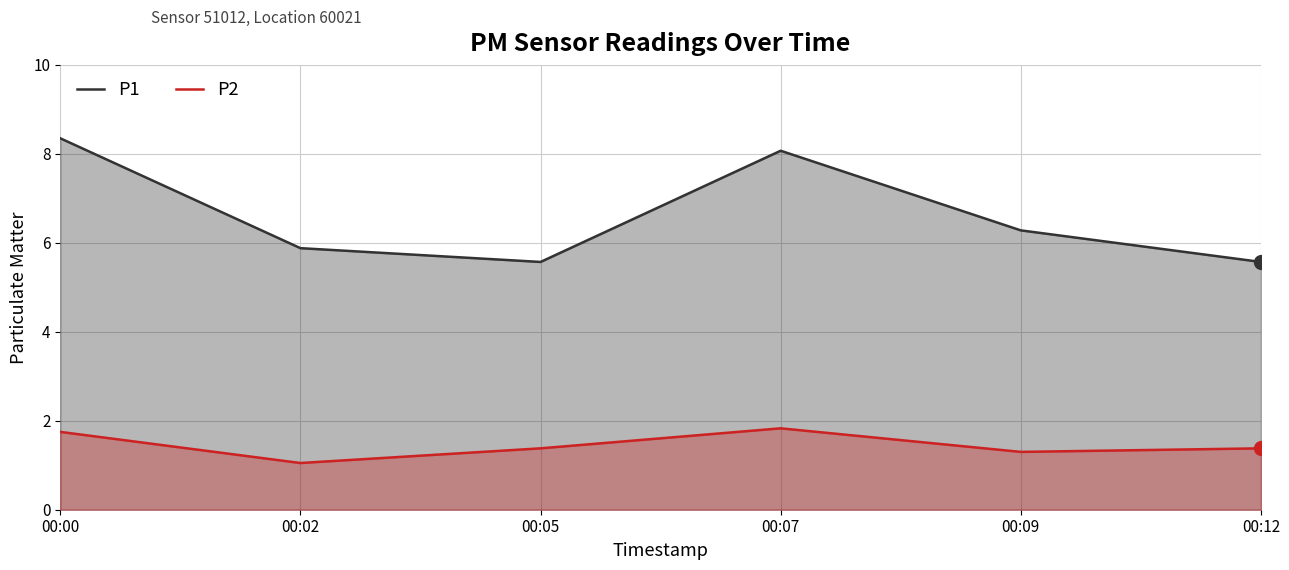

Is it true that P2 equals 1.8 at 00:07?

True